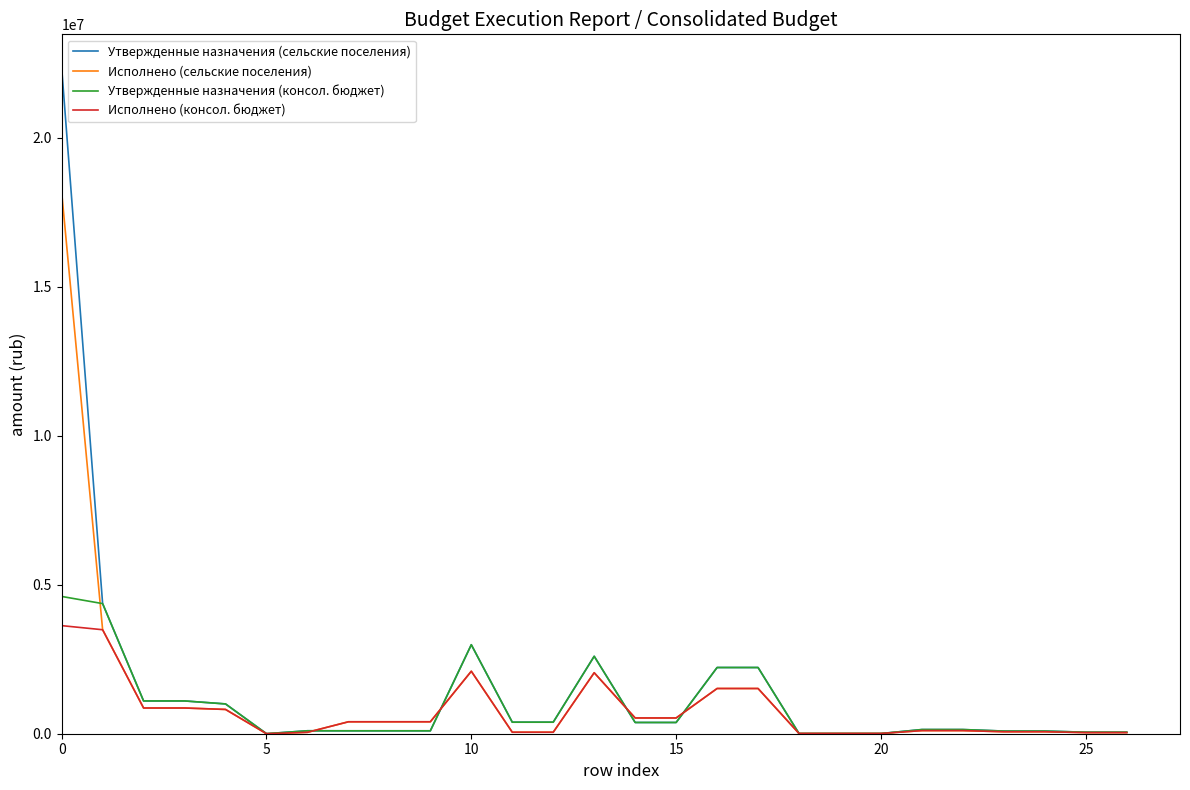

What is the maximum value shown in the chart?

22351000.0